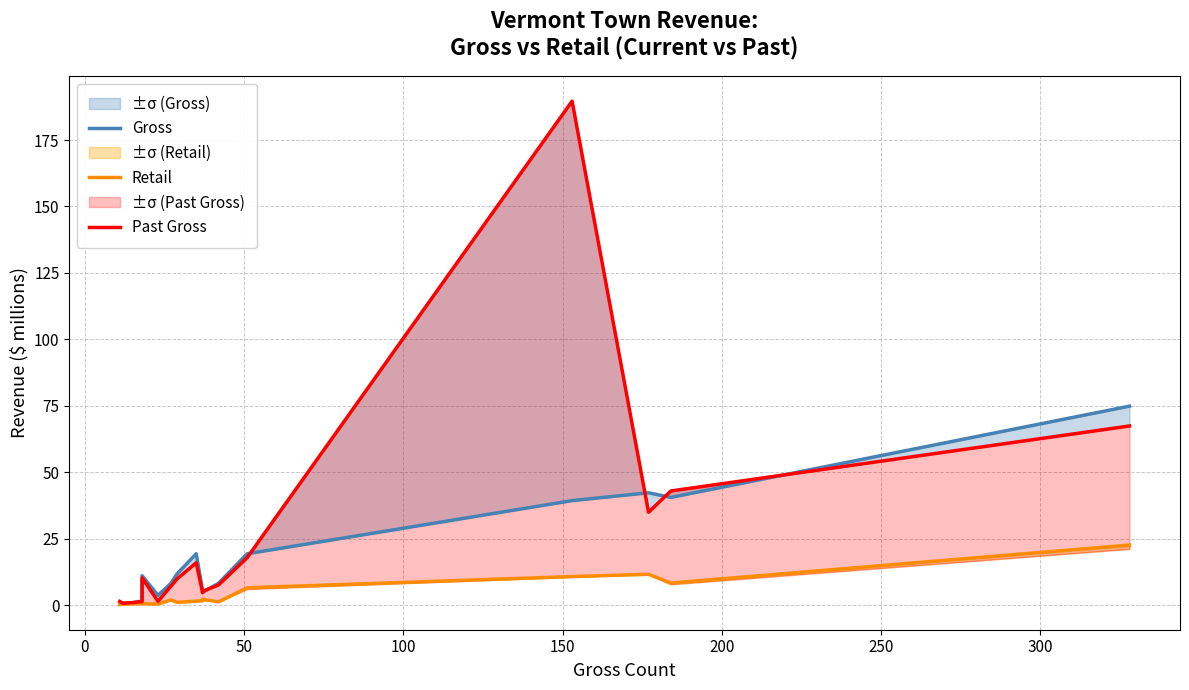

The Past Gross series shows 1.2 at 9. True or false?

False